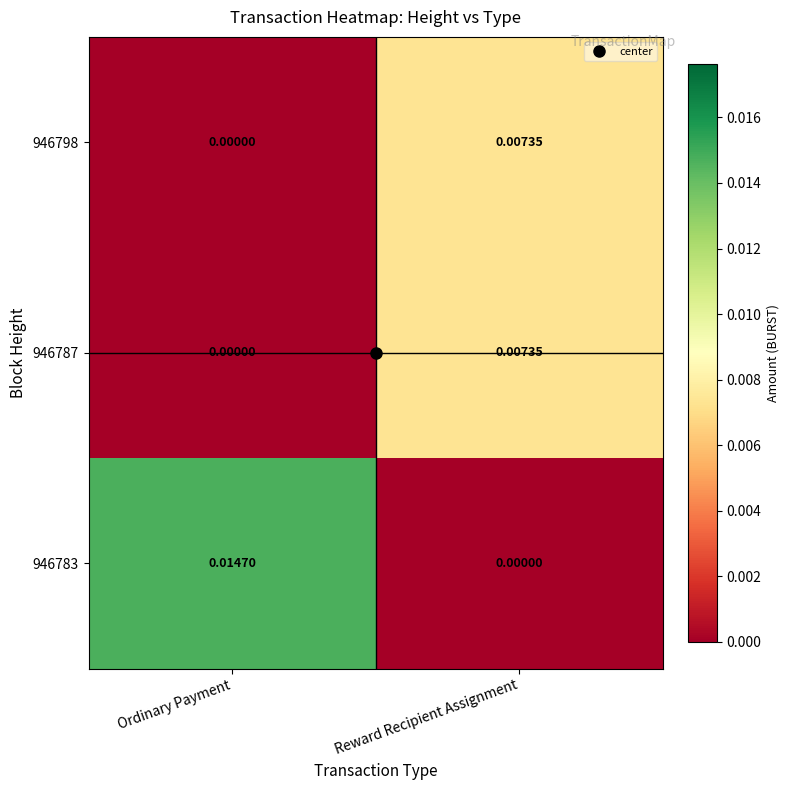

Which series has the widest spread of values?

946783